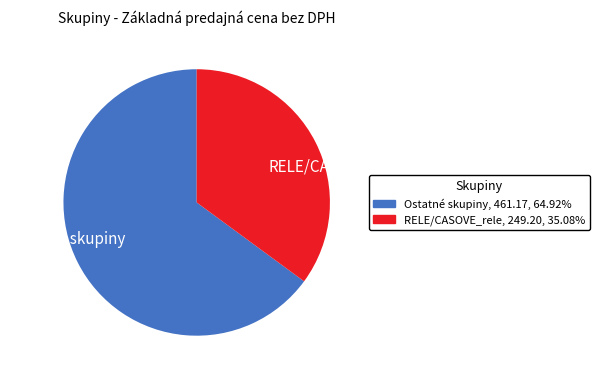

Which has a higher value, RELE/CASOVE_rele or Ostatné skupiny?

Ostatné skupiny